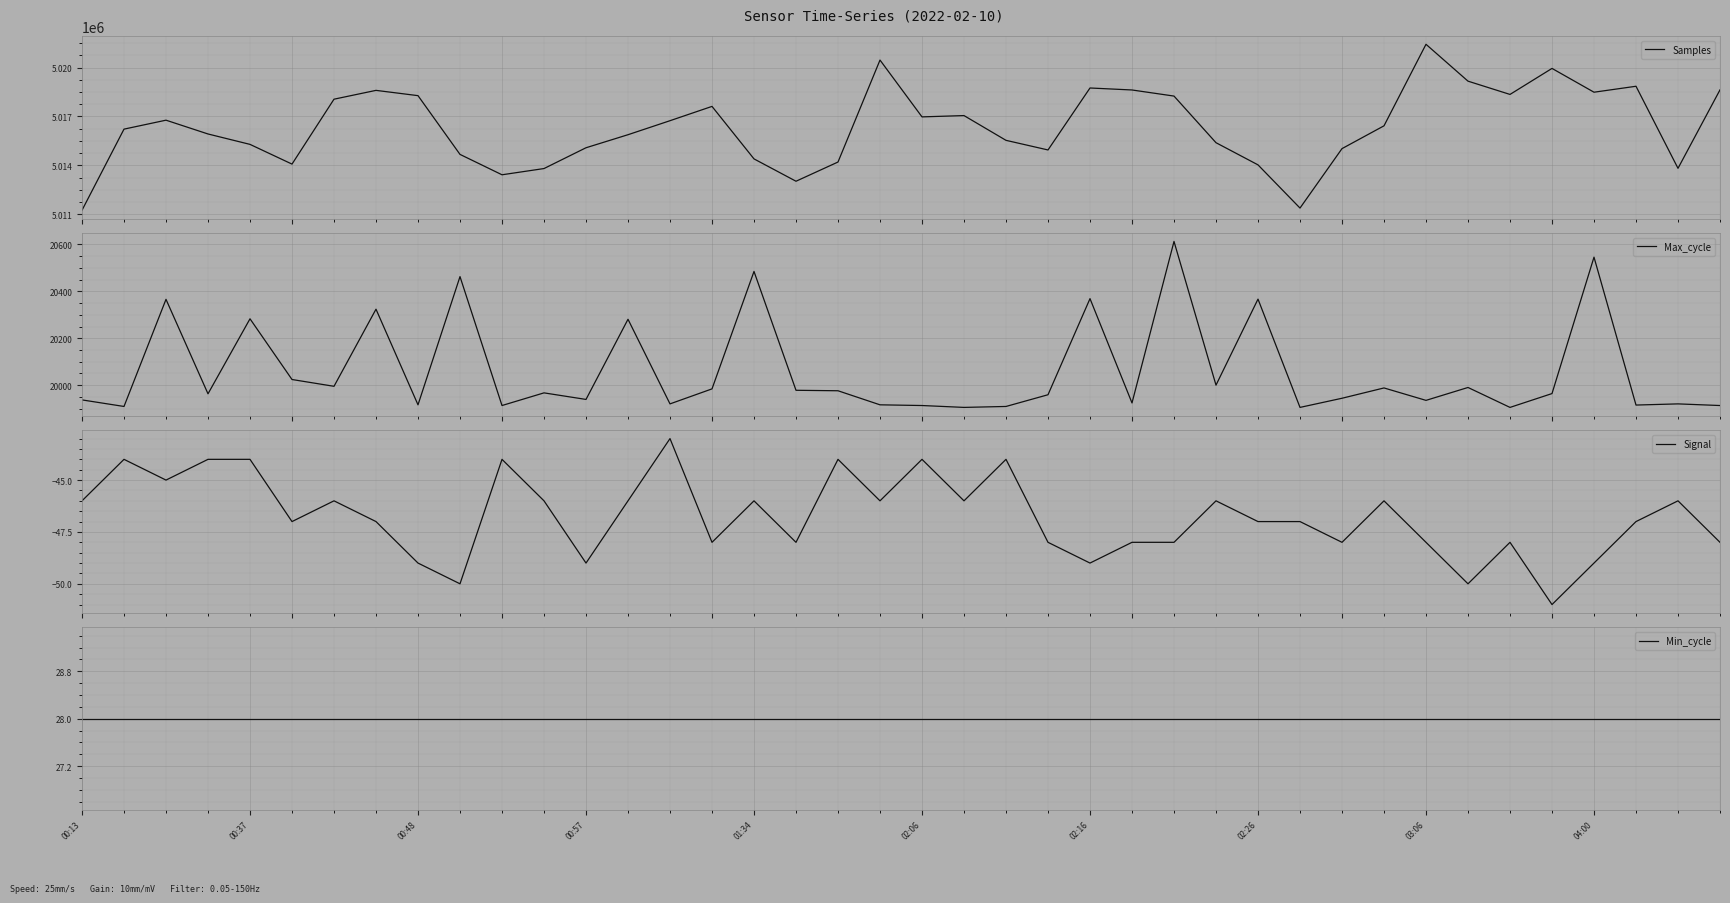

How many lines are shown in the chart?

4